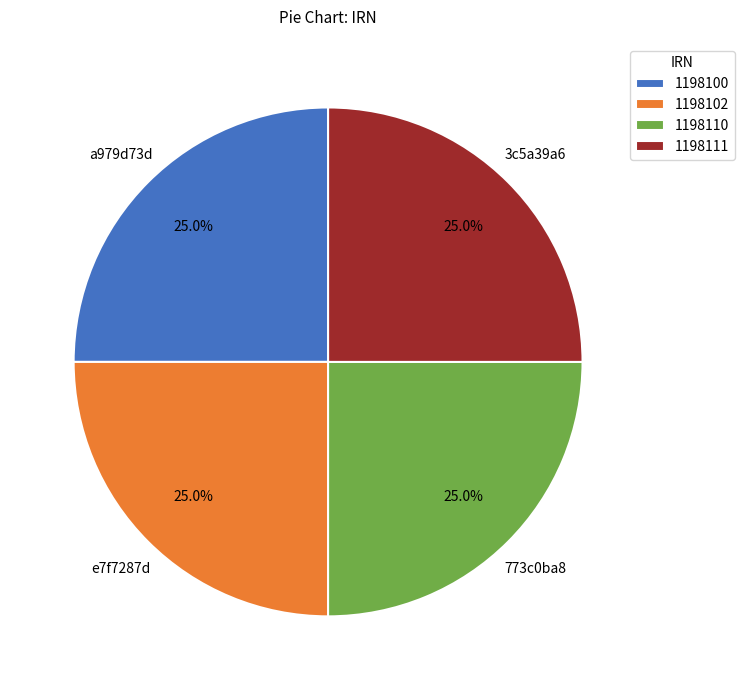

Is there a majority slice in this chart?

No